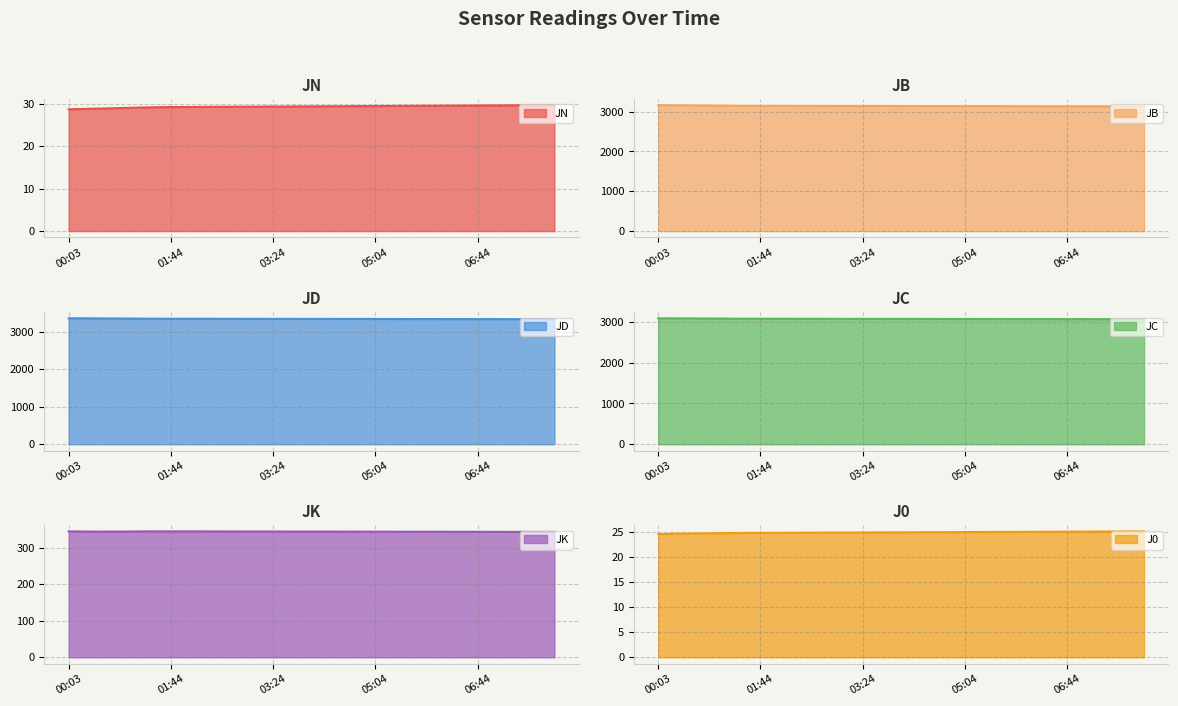

At 06:44, list the series in order from smallest to largest.

J0 line, JN line, JK line, JC line, JB line, JD line